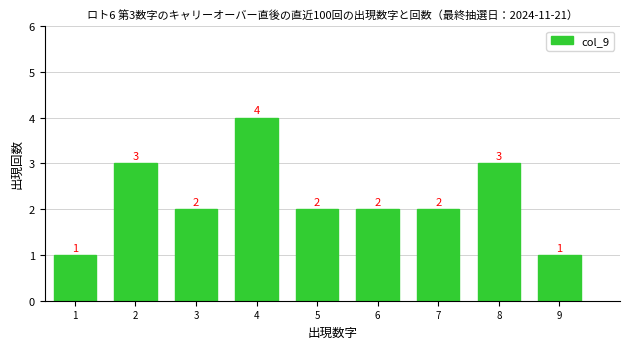

Which range on the x-axis has the tallest bar?

3.5 to 4.5